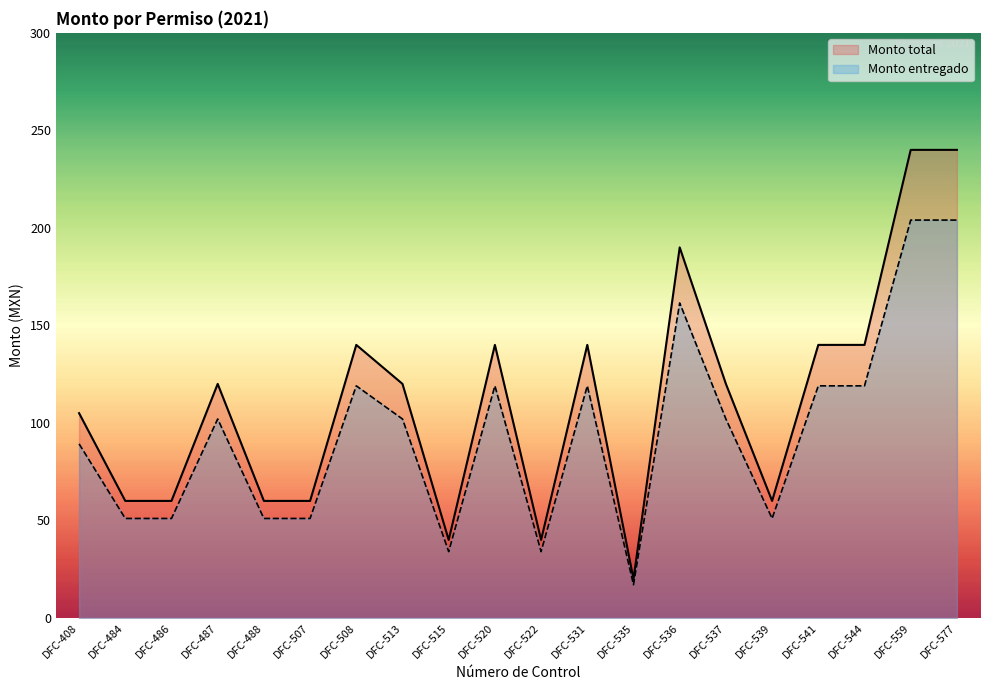

Reading right to left, transcribe all the data shown in this chart.

Monto total: 240.0	240.0	140.0	140.0	60.0	120.0	190.0	20.0	140.0	40.0	140.0	40.0	120.0	140.0	60.0	60.0	120.0	60.0	60.0	105.0
Monto entregado: 204.0	204.0	119.0	119.0	51.0	102.0	161.5	17.0	119.0	34.0	119.0	34.0	102.0	119.0	51.0	51.0	102.0	51.0	51.0	89.2